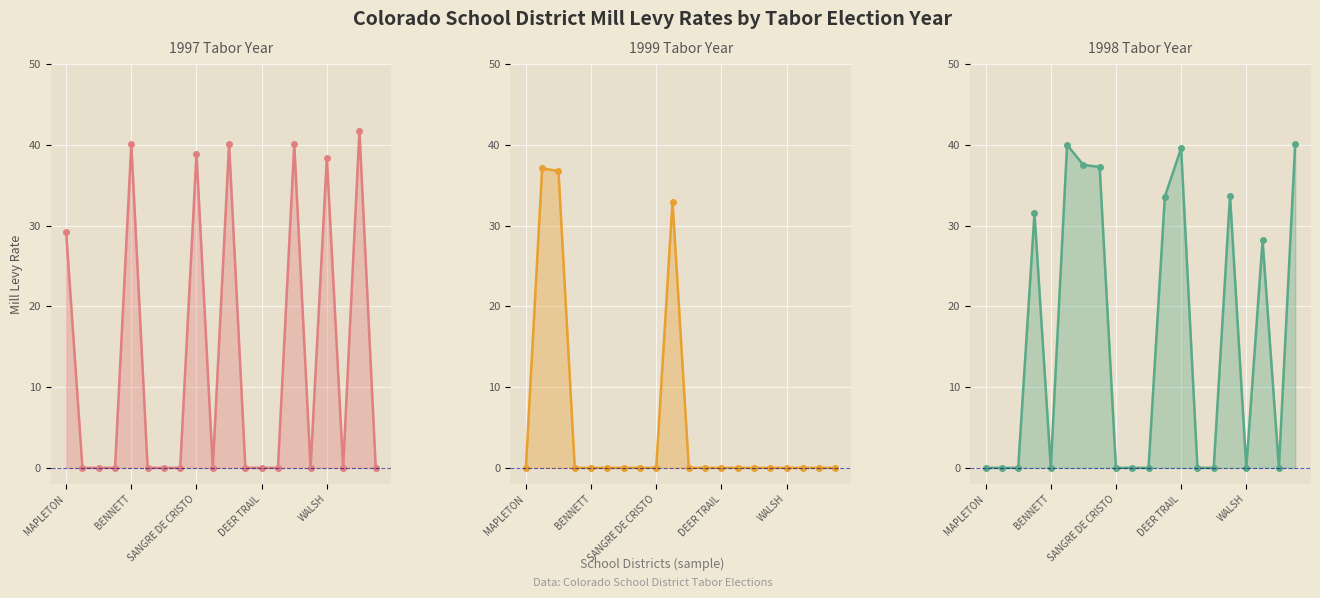

What is the maximum value for 1999 Tabor Year?

37.1